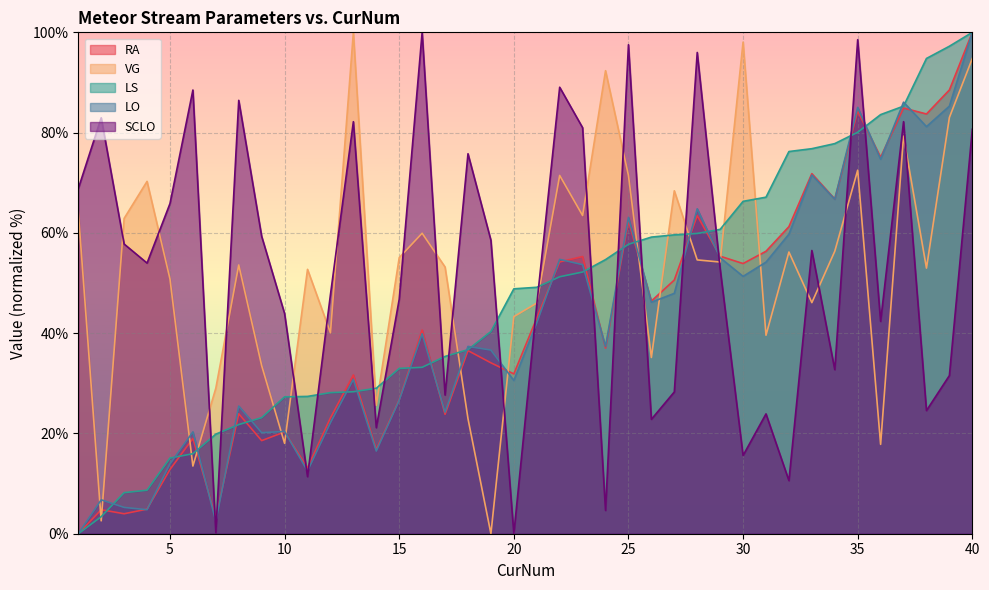

What is the approximate value of RA at 29?

55.3